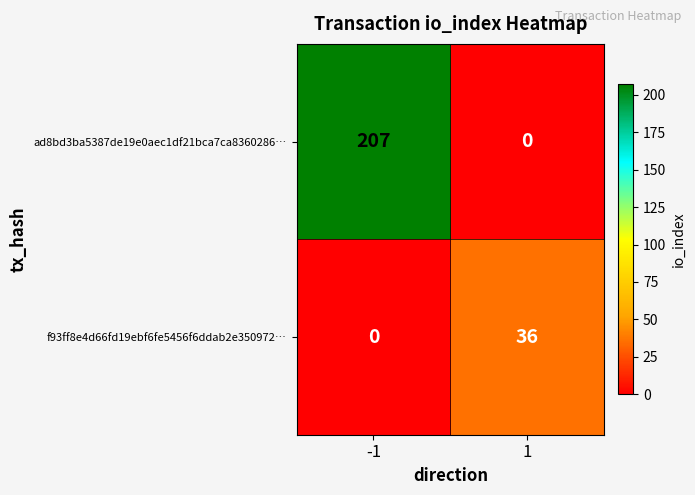

What is the spread (max minus min) of values at 1?

36